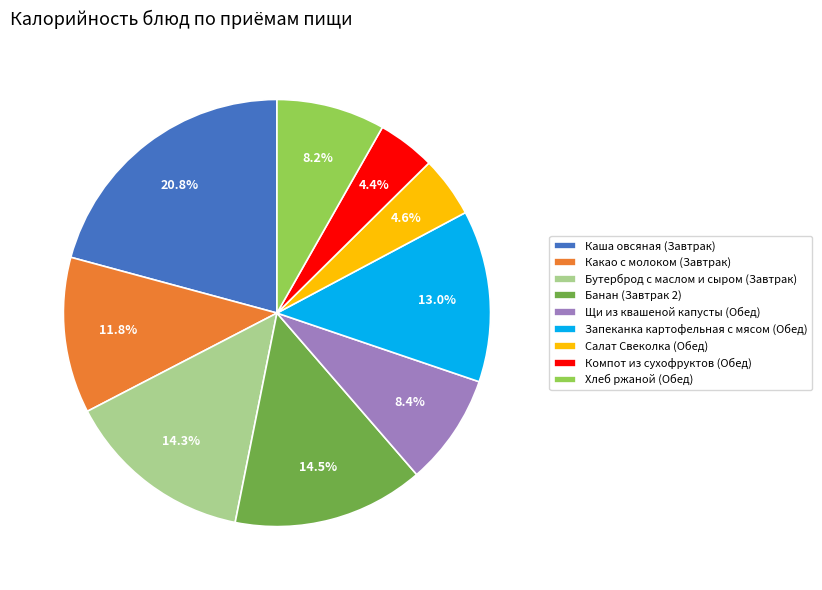

What percentage do Какао с молоком (Завтрак) and Хлеб ржаной (Обед) together represent?

20.0%